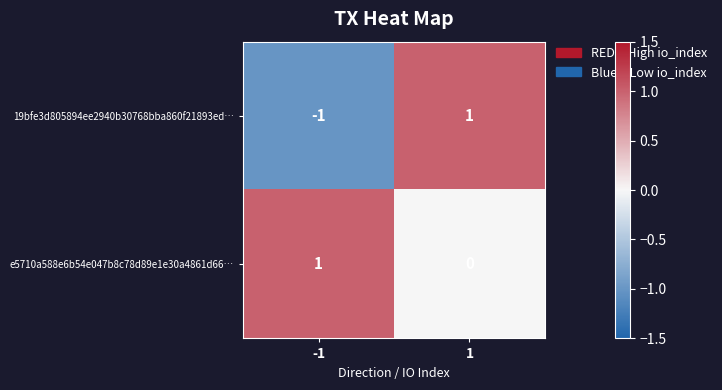

What is the spread (max minus min) of values at 1?

1